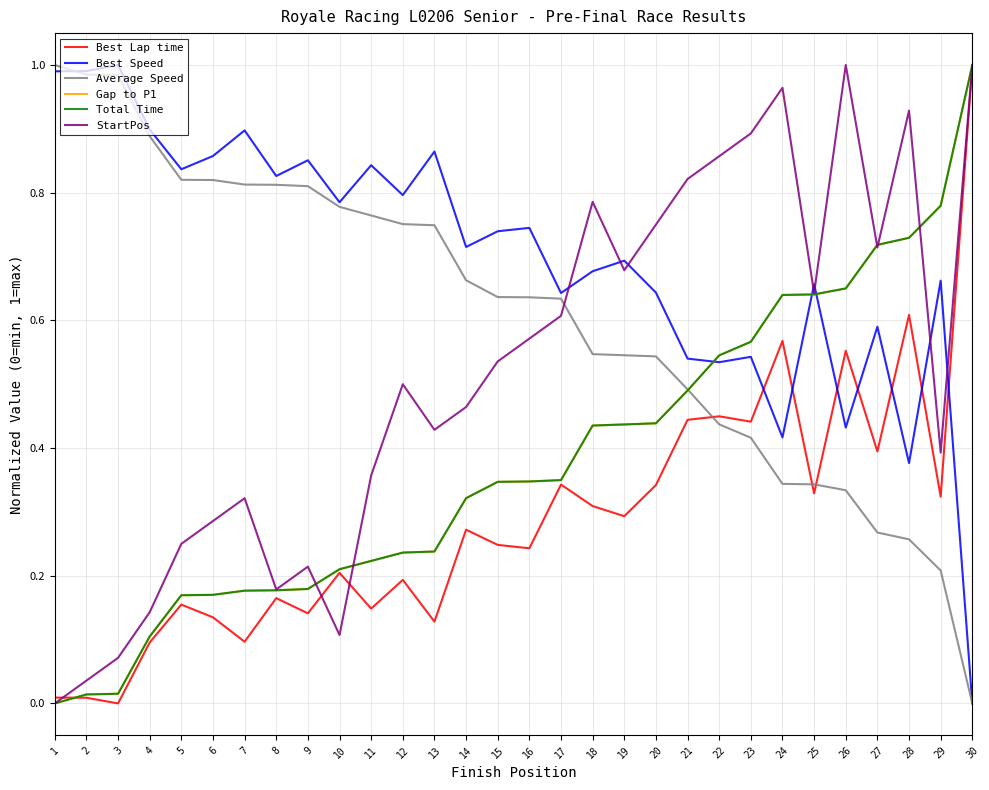

What is the value of the StartPos point at the 16th from the left?

0.6